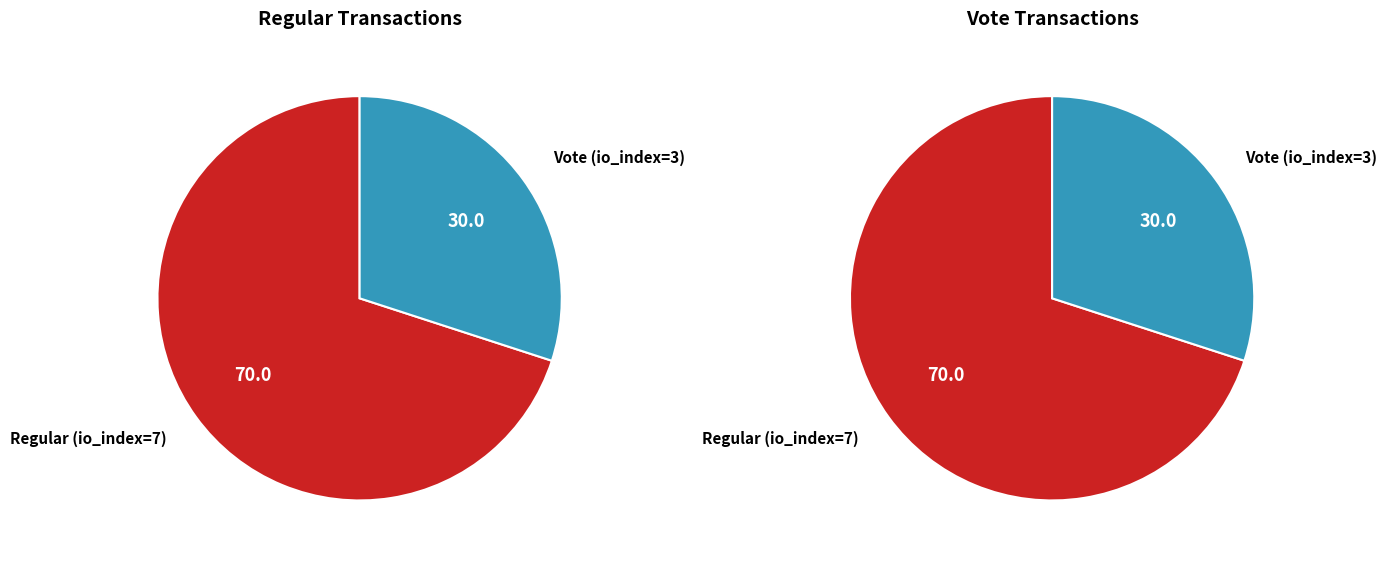

To the nearest percent, what portion does Vote represent?

30%